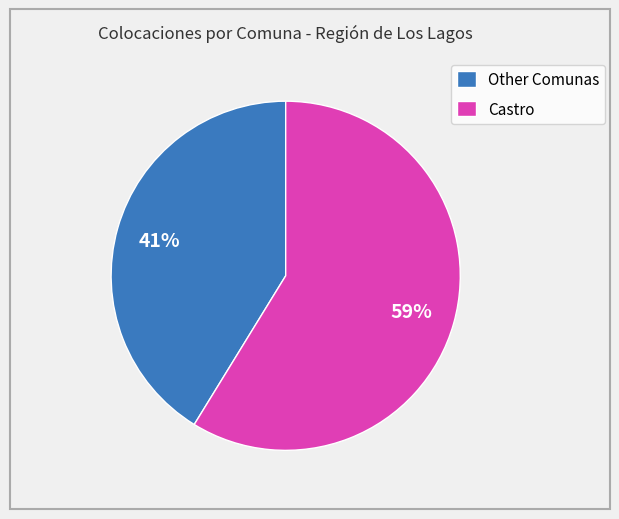

How many slices are in this pie chart?

2